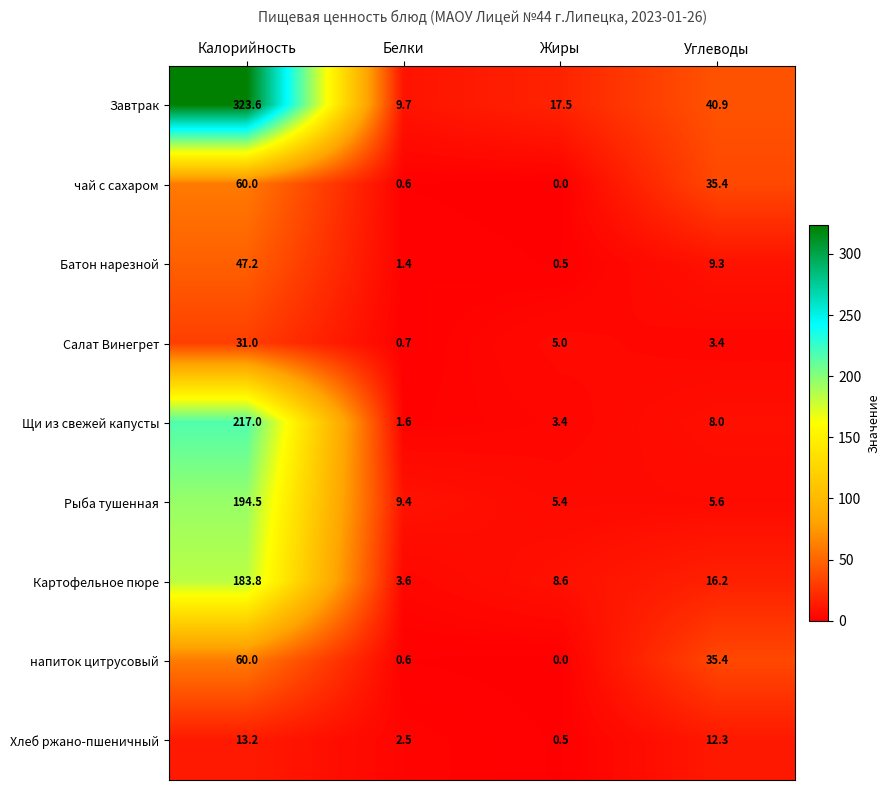

What is the sum of the Батон нарезной values at Белки and Калорийность?

48.6